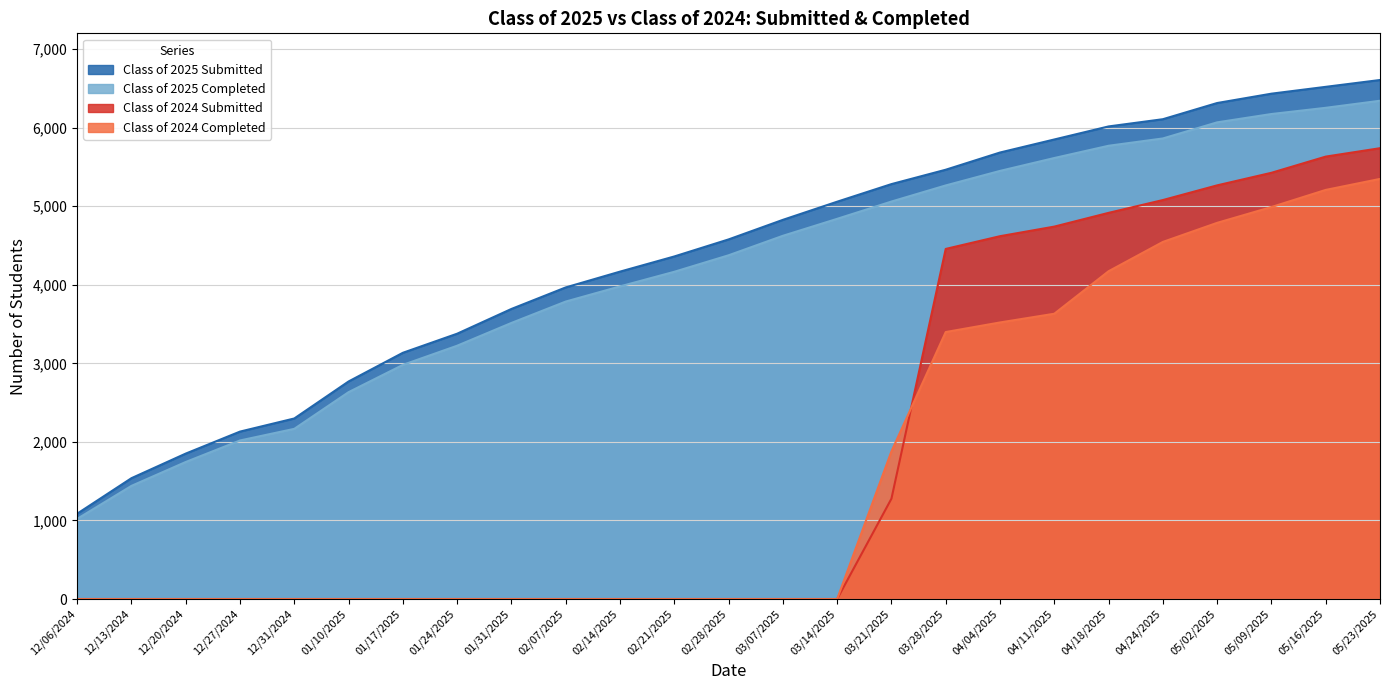

Does the chart have visible grid lines?

Yes